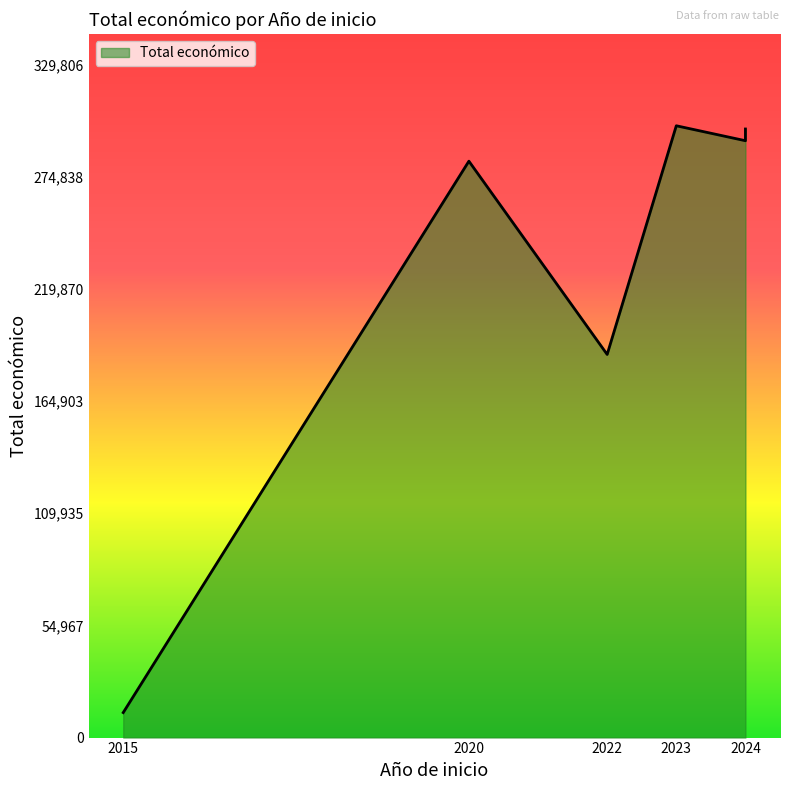

What is the difference between the second highest and minimum values?

285993